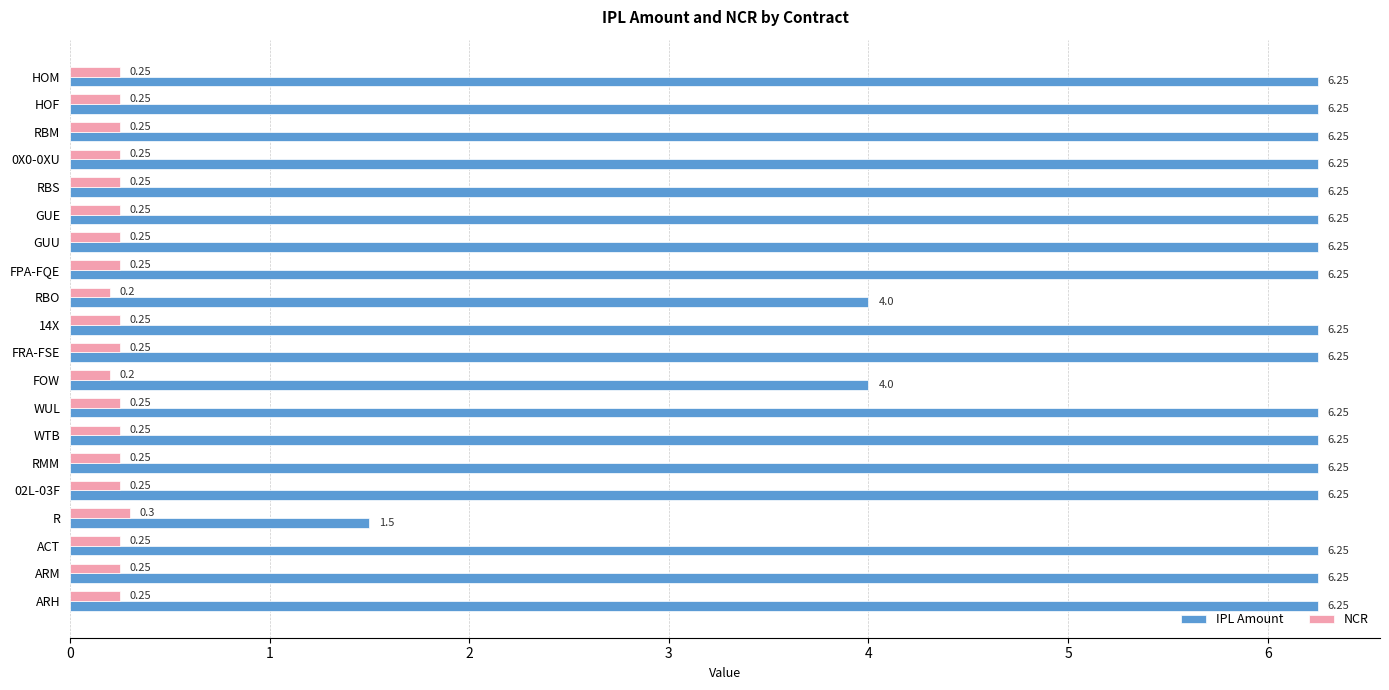

Which series has the widest spread of values?

IPL Amount